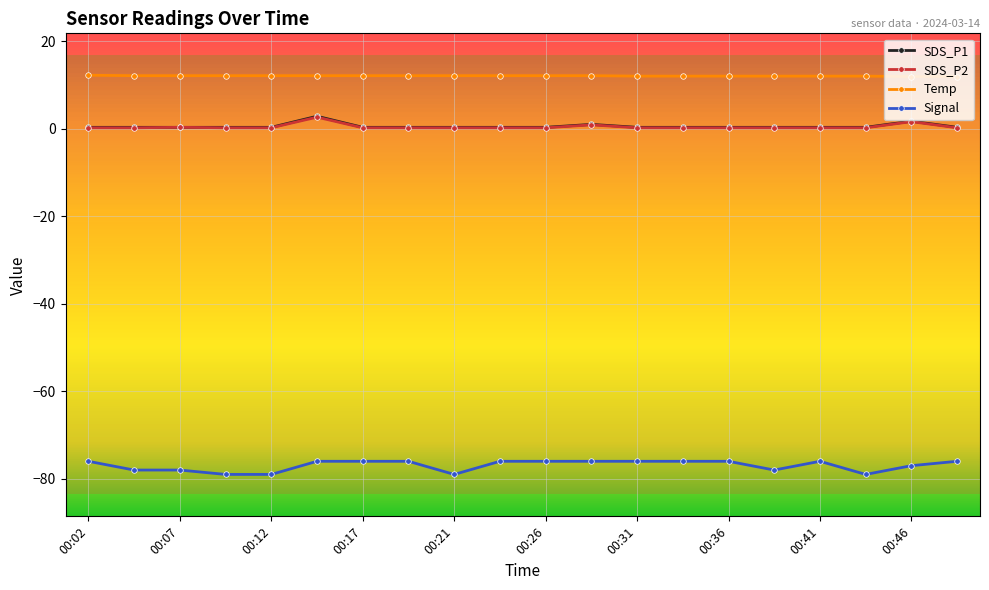

What are all the series names shown in the legend?

SDS_P1, SDS_P2, Temp, Signal